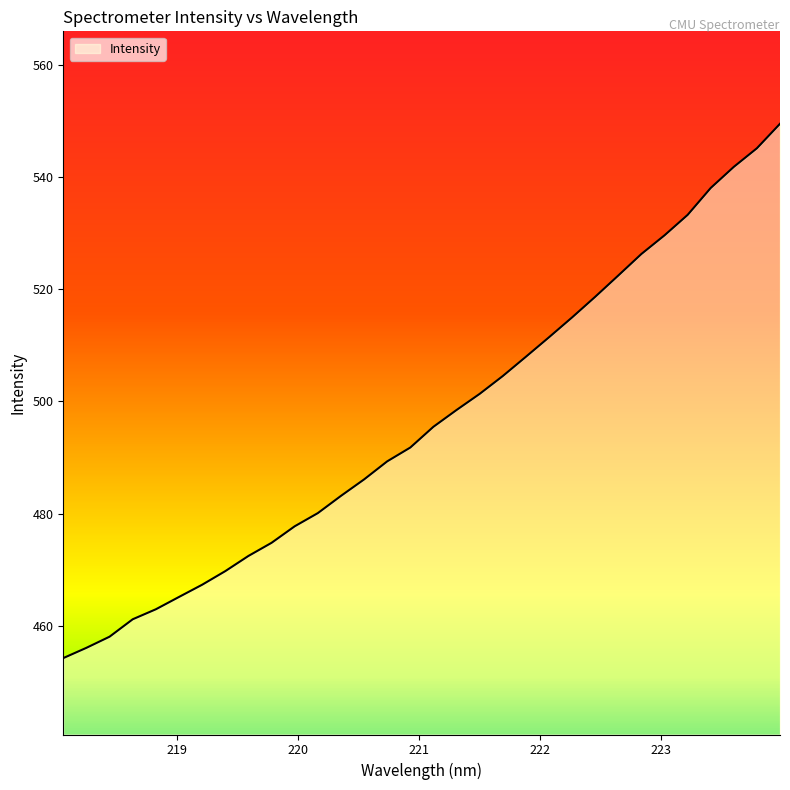

What is the greatest value displayed?

549.5